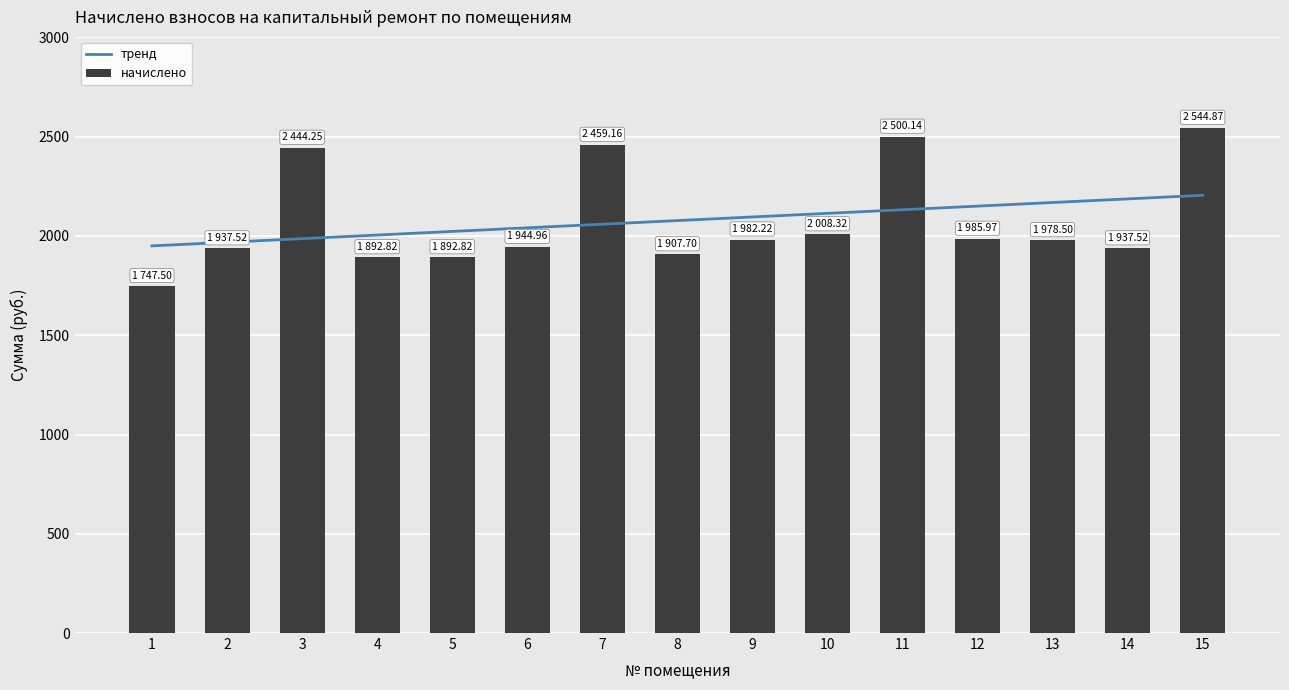

Reading right to left, what are all the values shown in this chart?

тренд: 2205.0	2186.8	2168.6	2150.4	2132.2	2114.0	2095.8	2077.6	2059.4	2041.2	2023.0	2004.8	1986.6	1968.4	1950.2
начислено: 2544.9	1937.5	1978.5	1986.0	2500.1	2008.3	1982.2	1907.7	2459.2	1945.0	1892.8	1892.8	2444.2	1937.5	1747.5